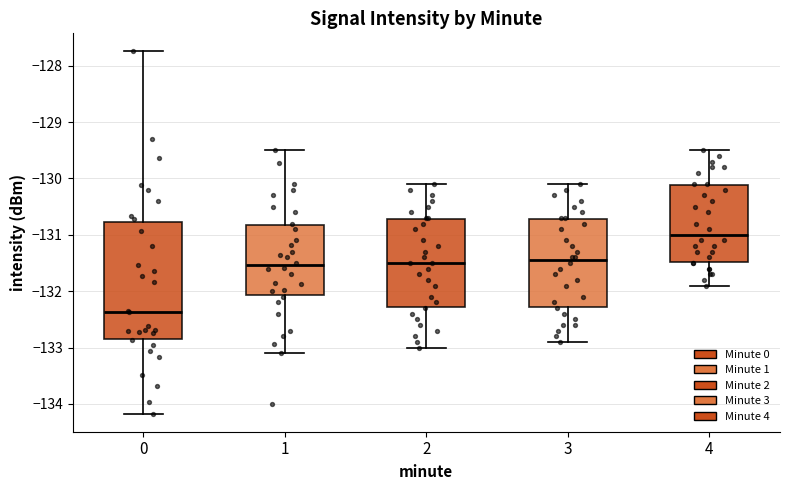

Reading left to right, read every box against the y-axis: the position of its median line, the range the box covers, and the ends of its whiskers. The values are not printed on the chart, so give them approximately, as read against the axis.

0: median -132.4, box -132.8 to -130.8, whiskers -134.2 to -127.7
1: median -131.5, box -132.1 to -130.8, whiskers -133.1 to -129.5
2: median -131.5, box -132.3 to -130.7, whiskers -133.0 to -130.1
3: median -131.4, box -132.3 to -130.7, whiskers -132.9 to -130.1
4: median -131.0, box -131.5 to -130.1, whiskers -131.9 to -129.5